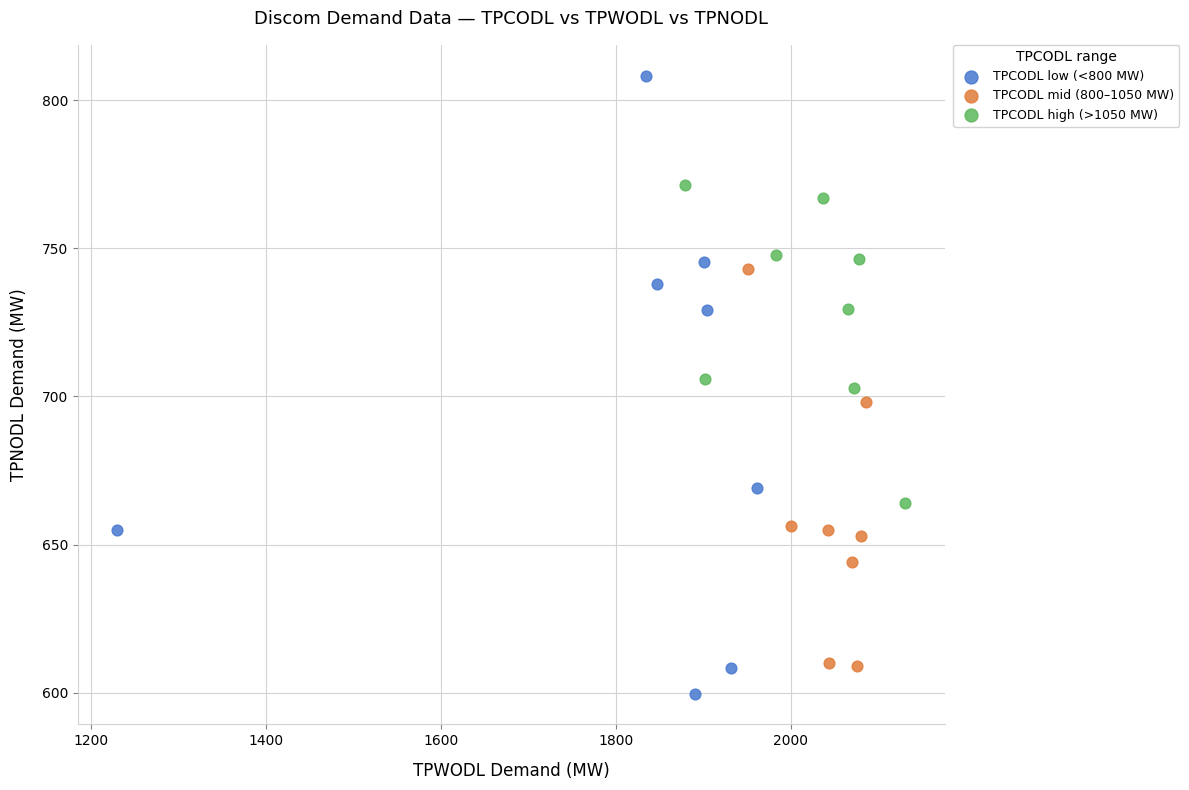

Which series contains the lowest Y value?

TPCODL low (<800 MW)